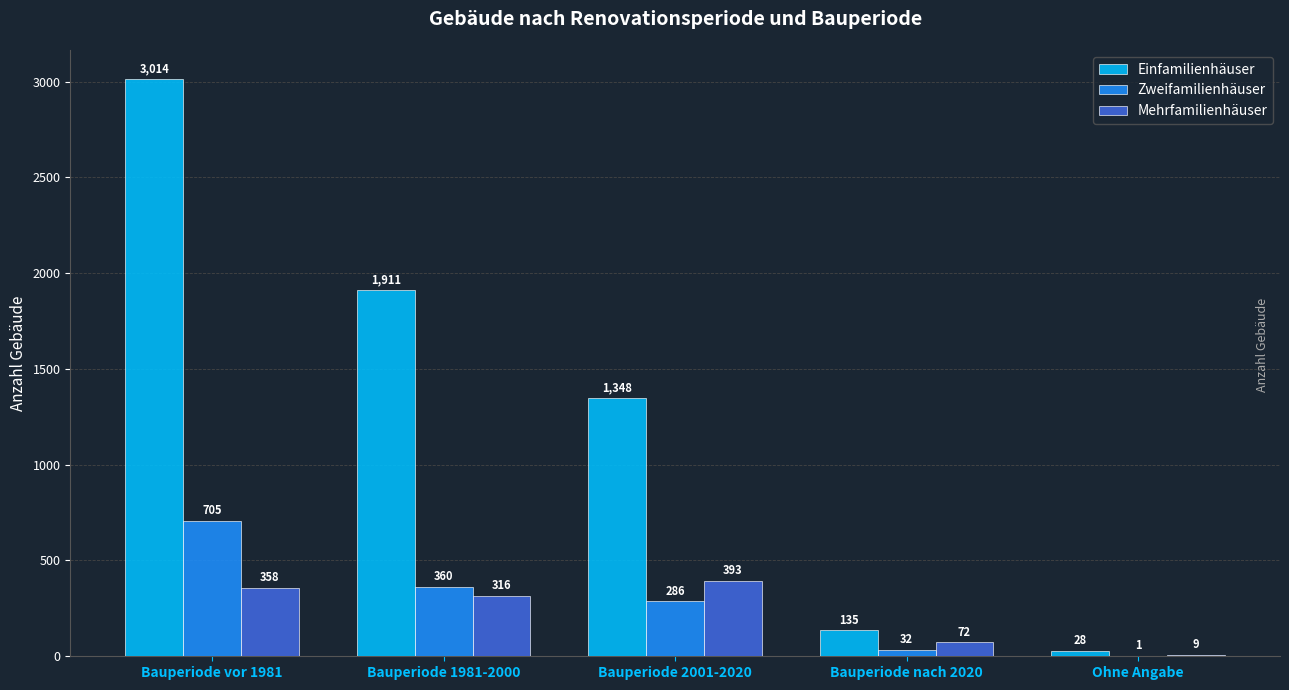

Which category has the highest value in the Zweifamilienhäuser series?

Bauperiode vor 1981